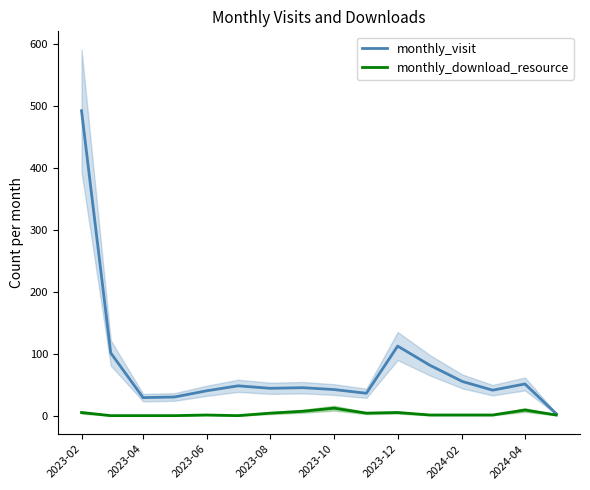

What is the maximum value for monthly_download_resource?

13